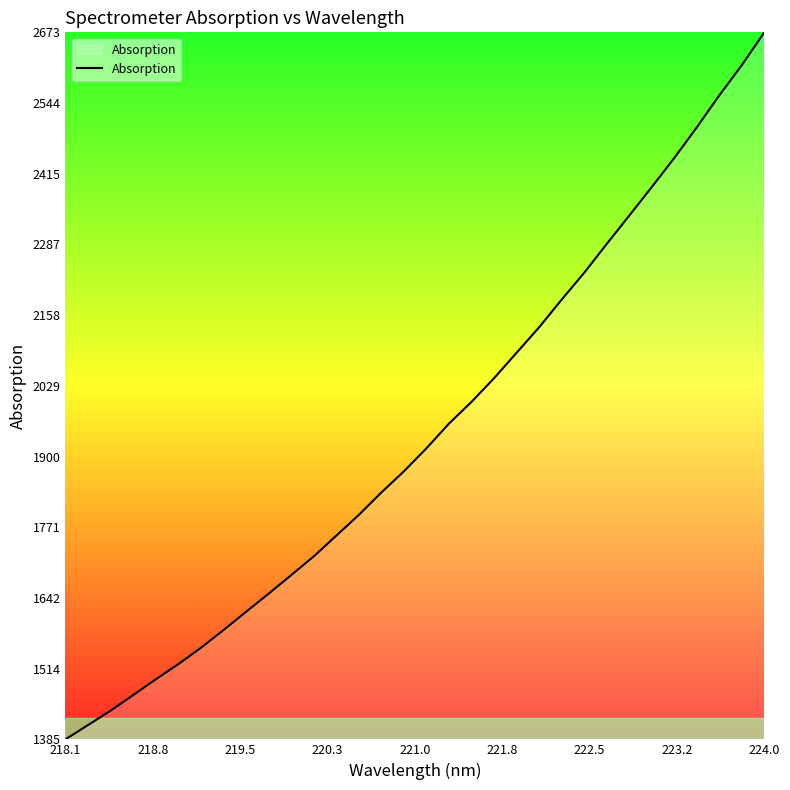

What is the maximum value shown in the chart?

2673.0